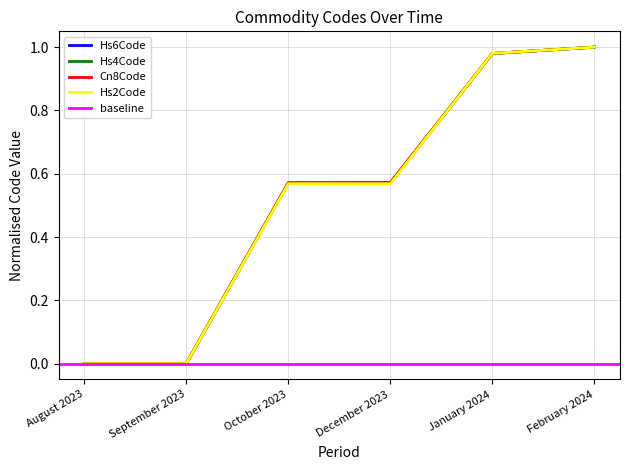

Which has a higher value, September 2023 or October 2023?

October 2023